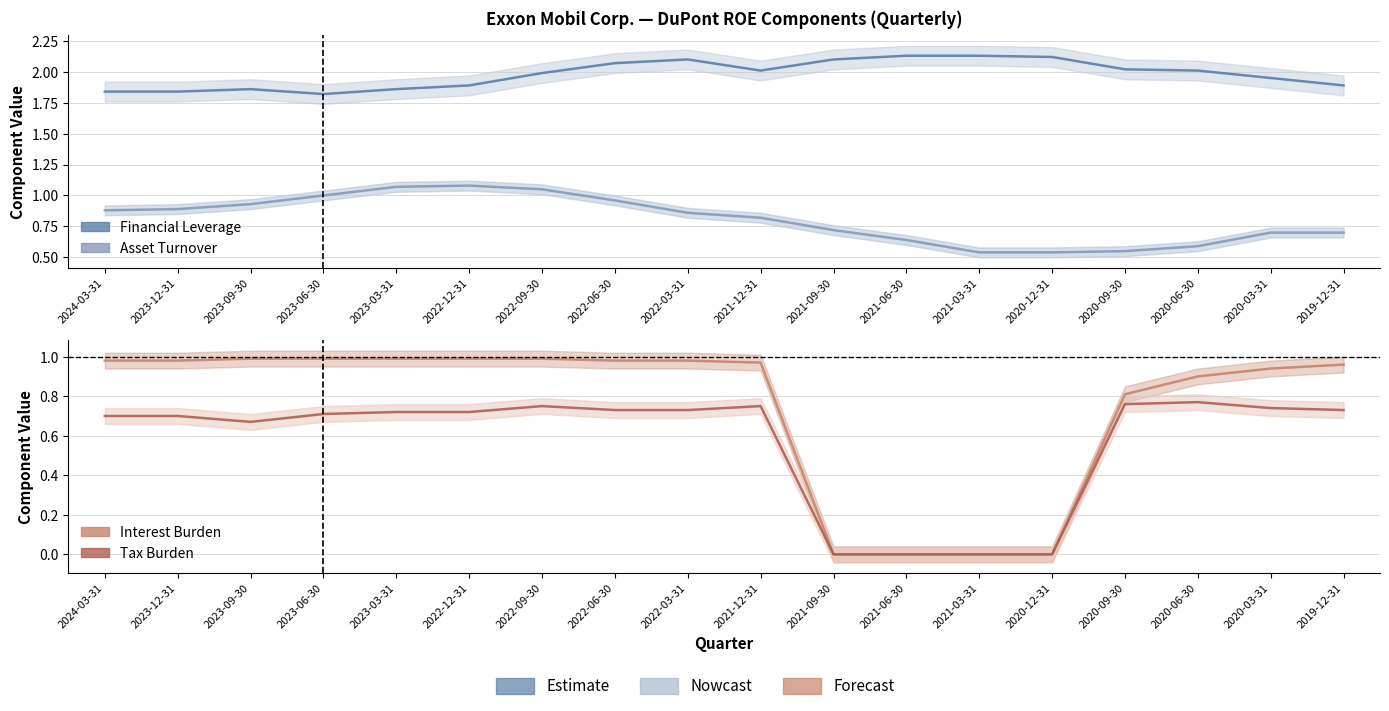

True or false: Interest Burden and Tax Burden cross at least once.

False